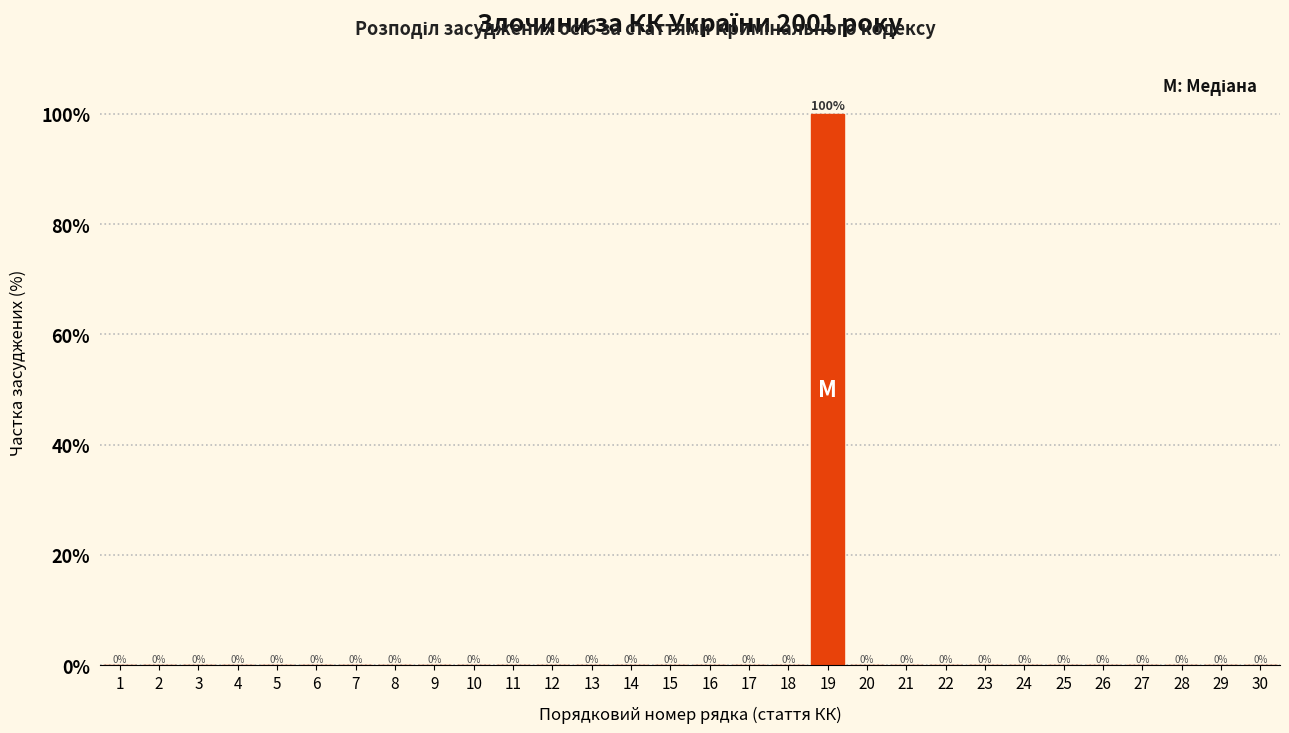

Which range on the x-axis has the tallest bar?

18.5 to 19.5